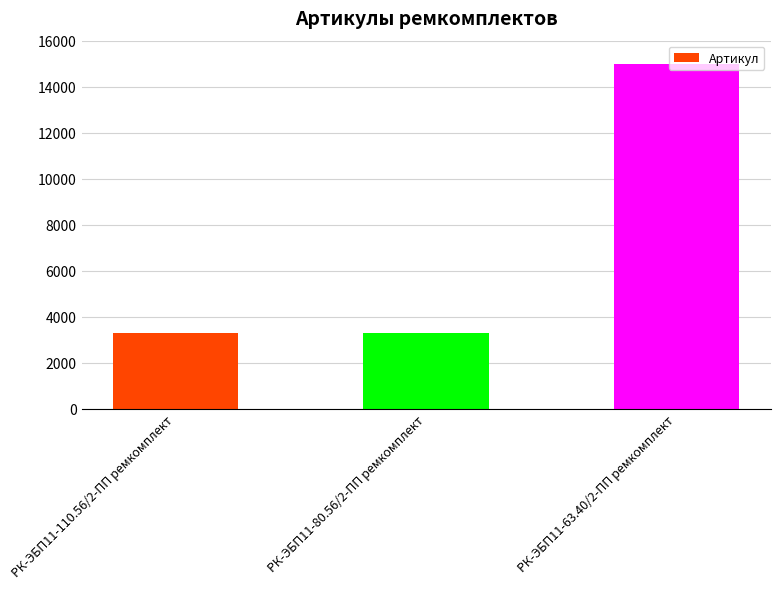

What is the label of the 3rd bar from the left?

РК-ЭБП11-63.40/2-ПП ремкомплект